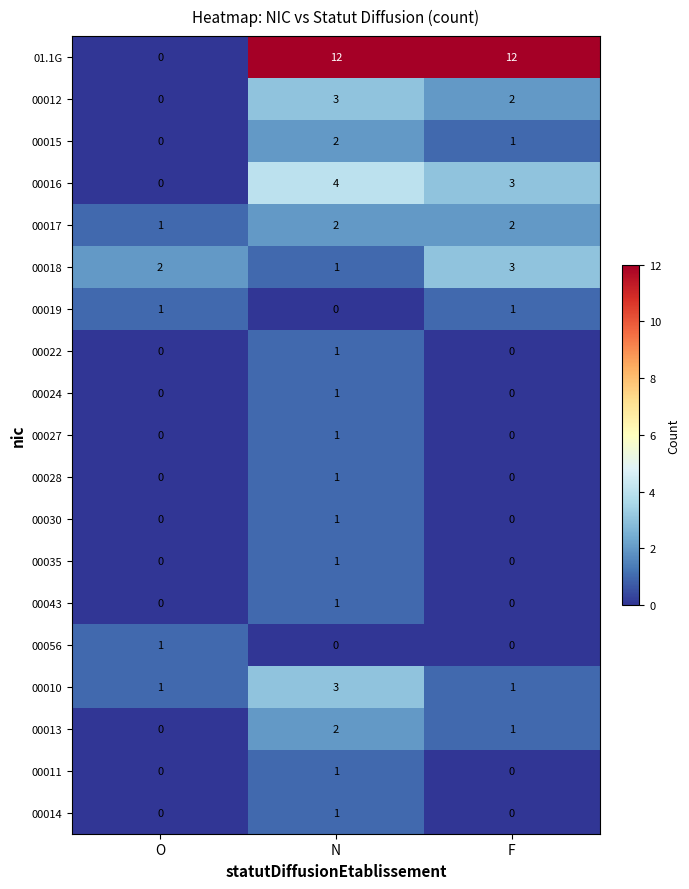

What is the sum of all 00010 values?

5